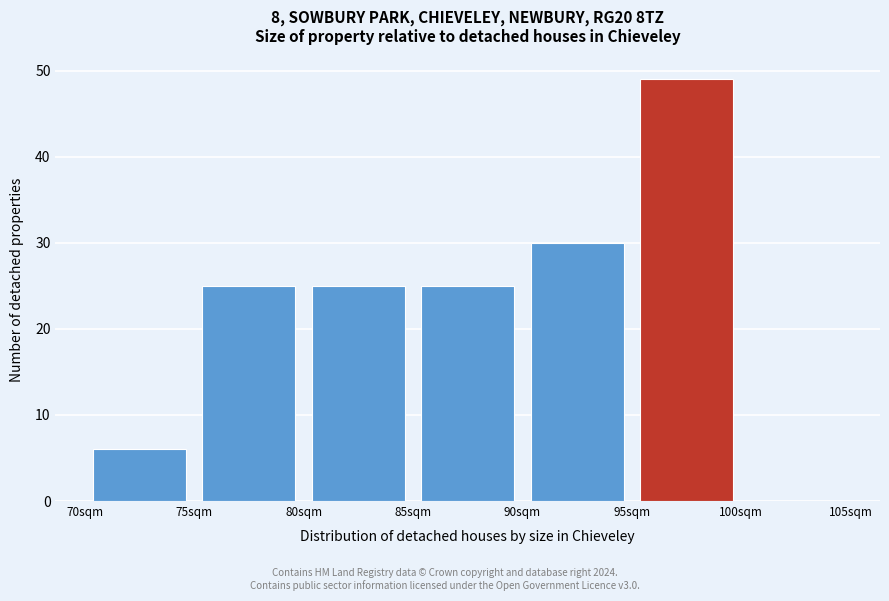

Reading left to right, transcribe this chart: for each bar, give the range it covers on the x-axis and its height. The values are not printed on the chart, so give them approximately, as read against the axis.

70 to 75: 6
75 to 80: 25
80 to 85: 25
85 to 90: 25
90 to 95: 30
95 to 100: 49
100 to 105: 0